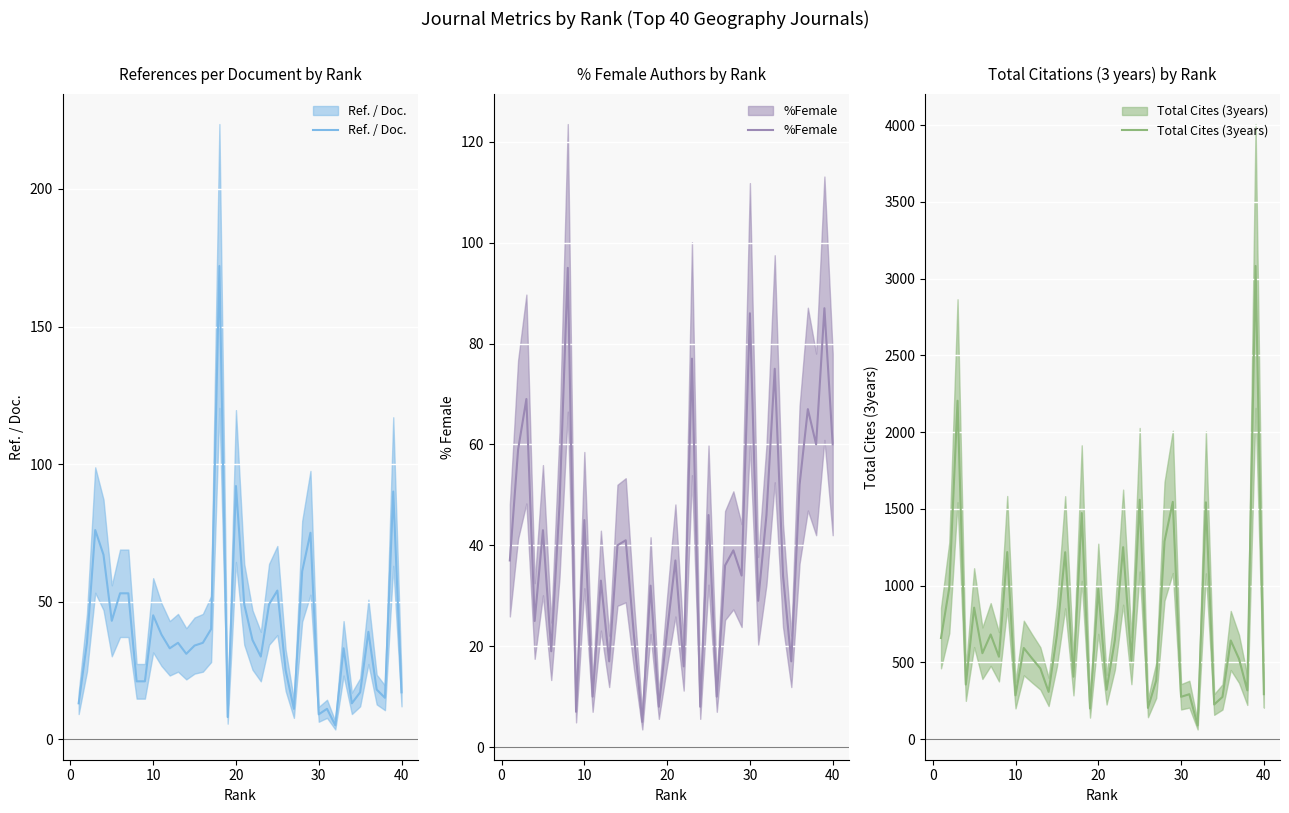

True or false: %Female has a value of 25 at 20.

True